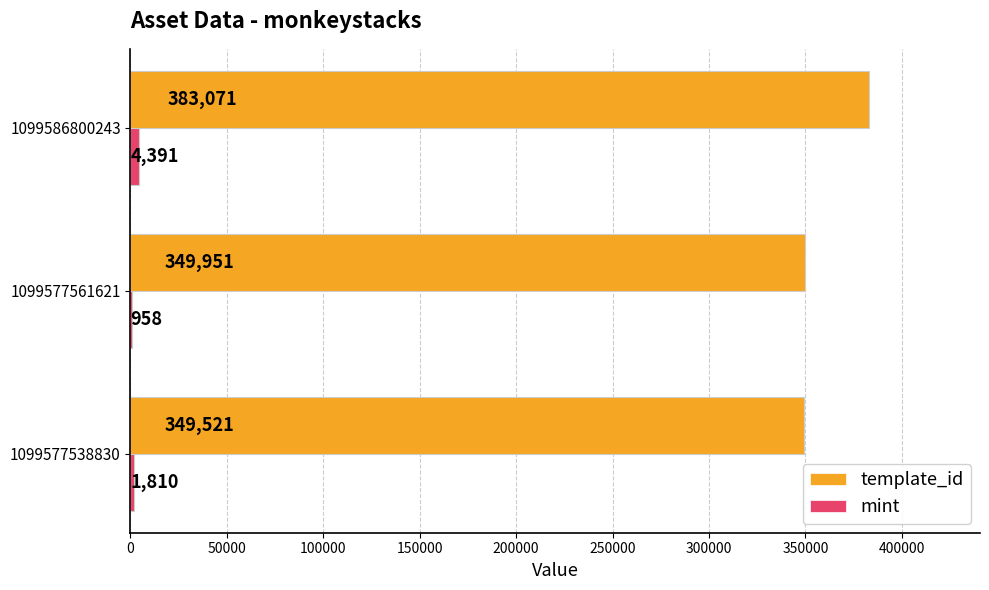

The value of template_id at 1099577538830 is 476117. True or false?

False